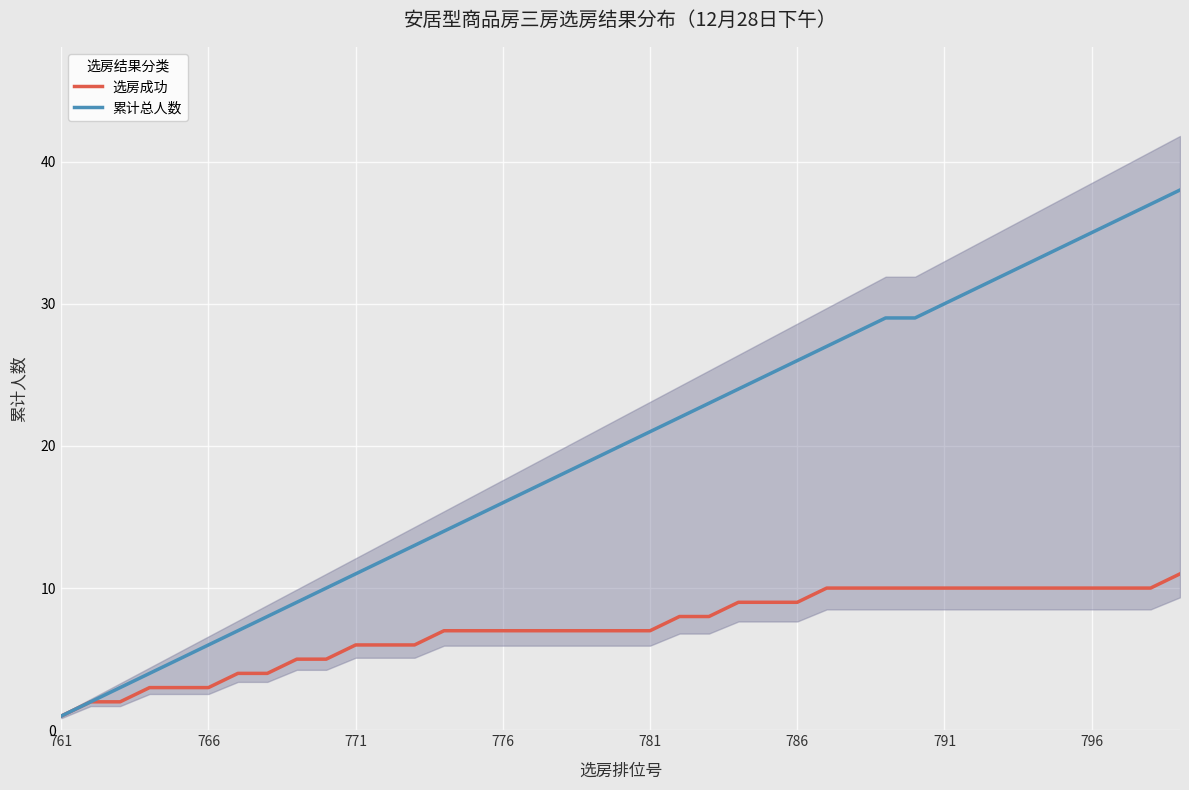

True or false: 选房成功 and 累计总人数 intersect in this chart.

False